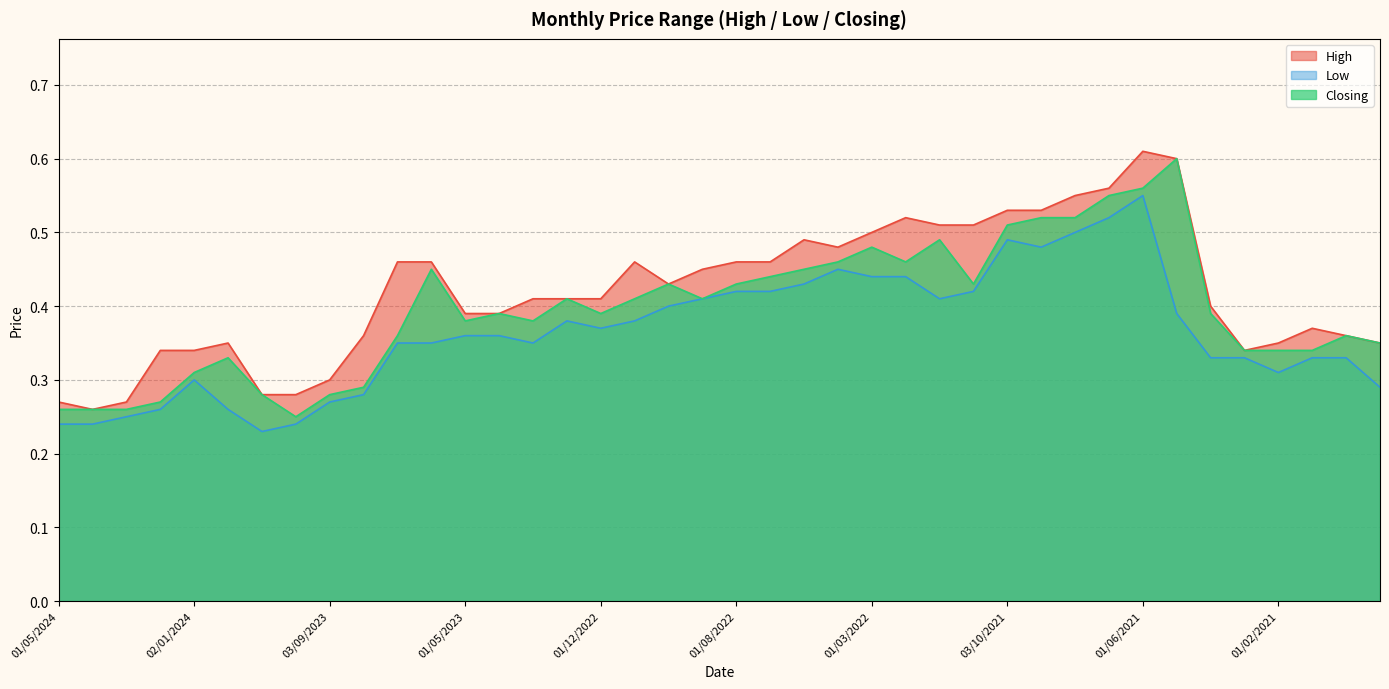

At which category does the chart reach its peak across all series?

01/06/2021